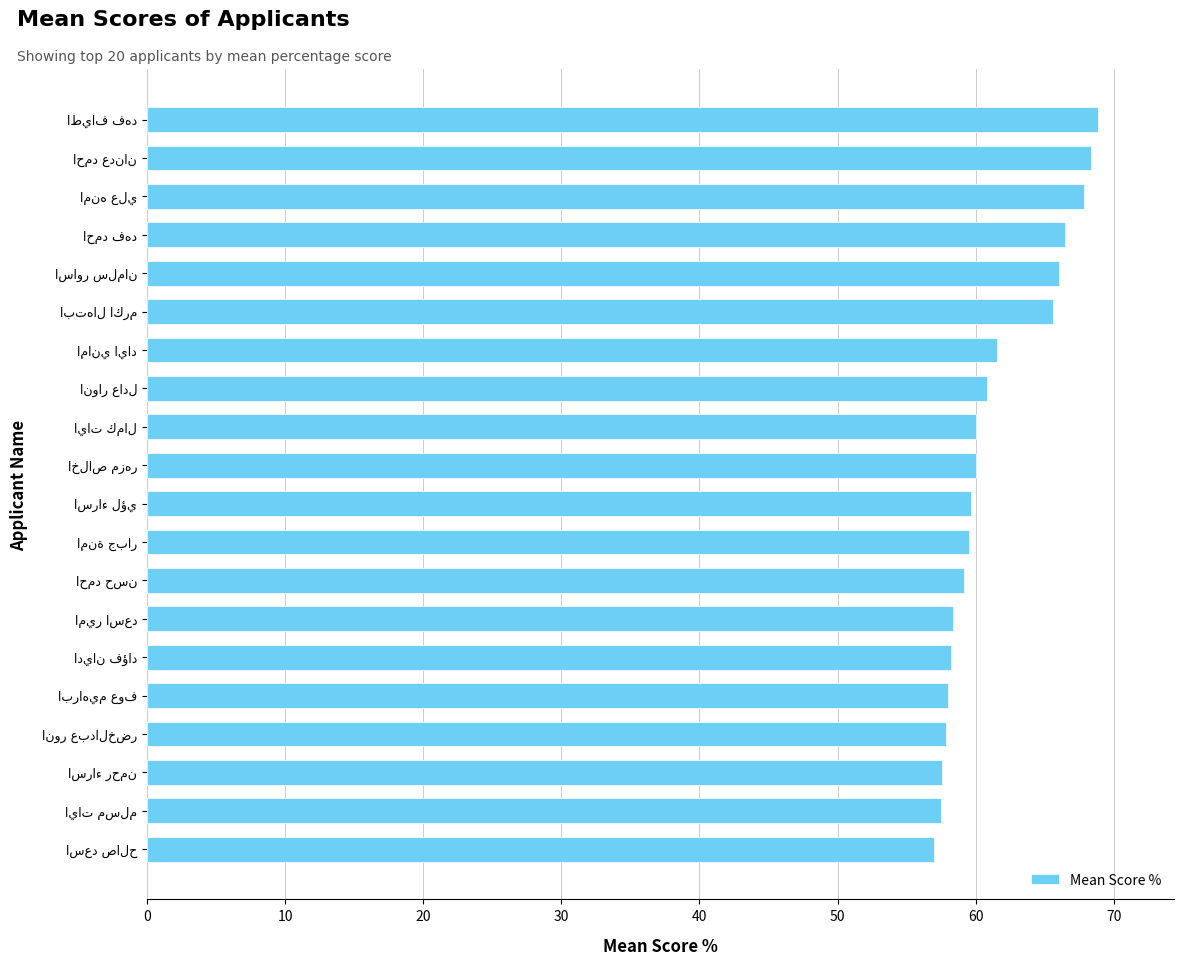

What is the minimum value shown in the chart?

57.0